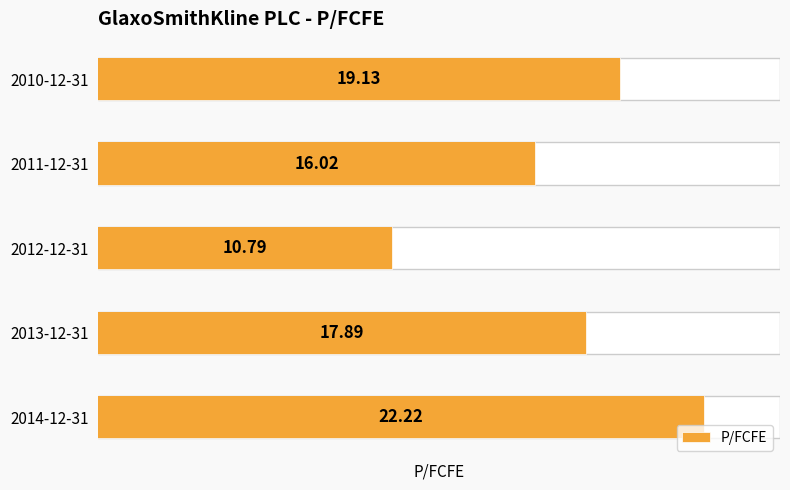

What is the average value?

17.2